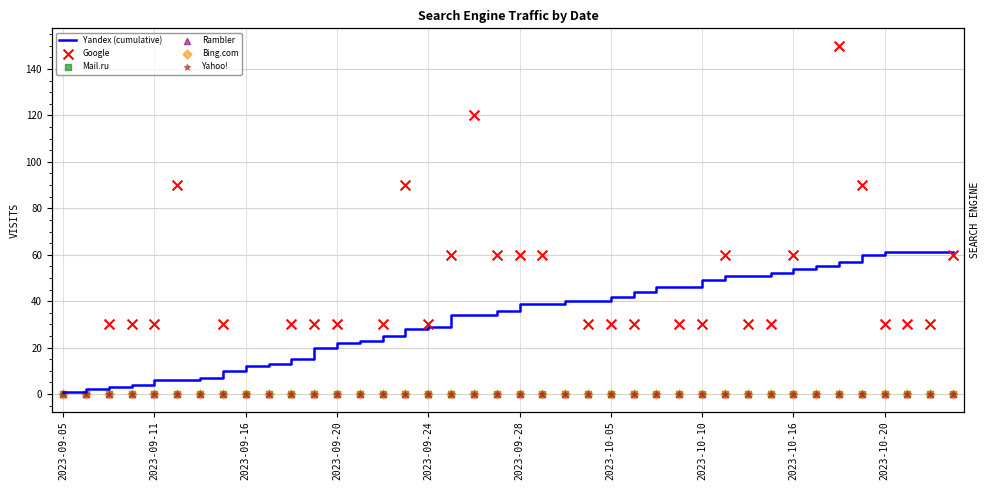

Which series has the largest Y range (max minus min)?

Yandex (cumulative)